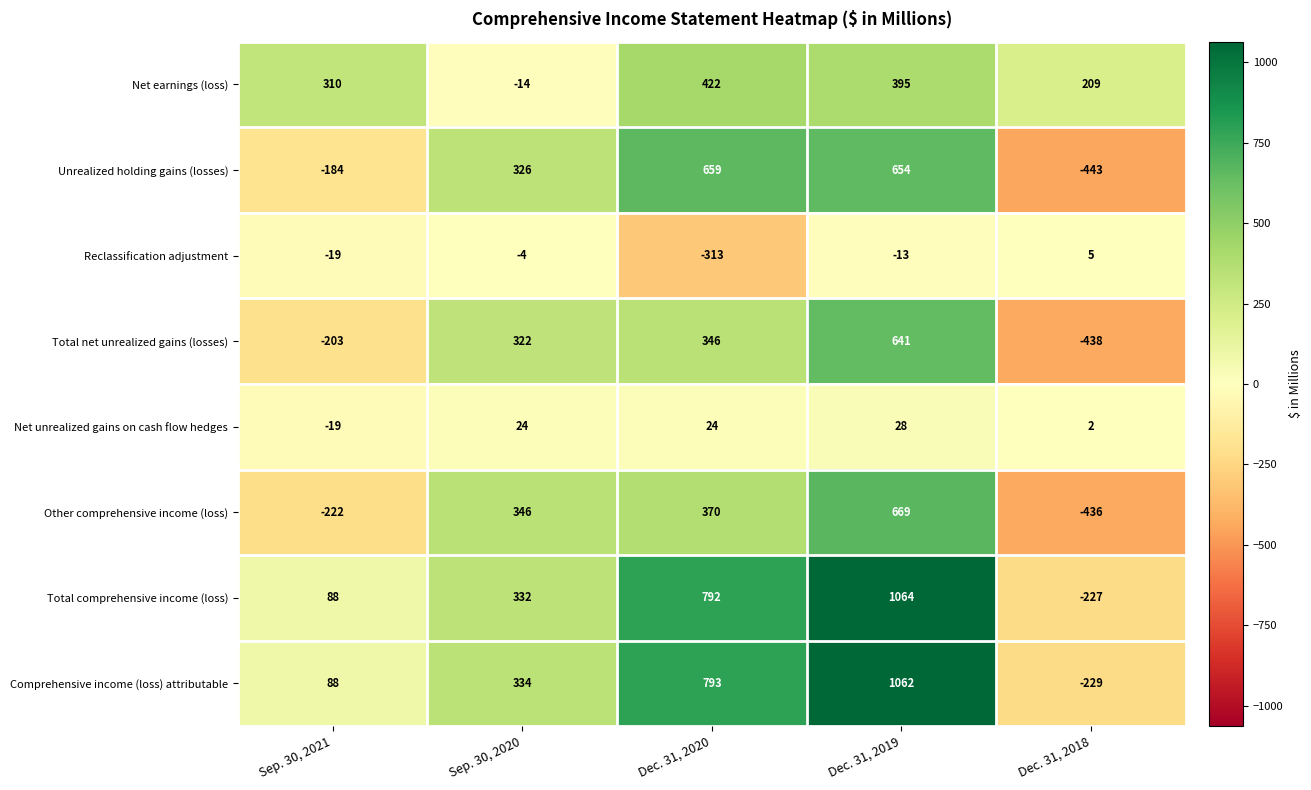

How many distinct data groups are displayed?

8